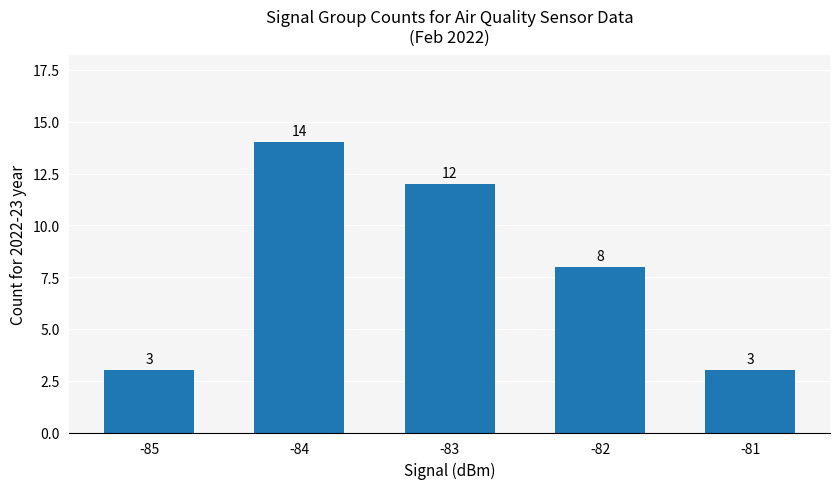

What is the maximum value shown in the chart?

14